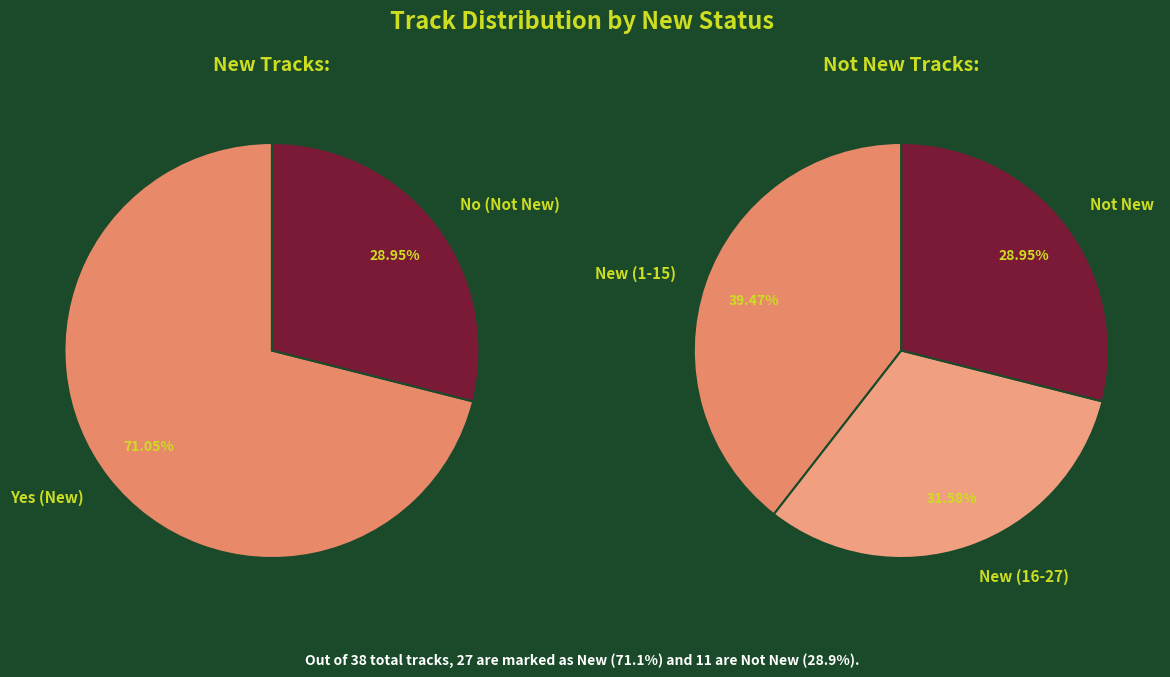

Rank the categories by value from lowest to highest.

No, Yes